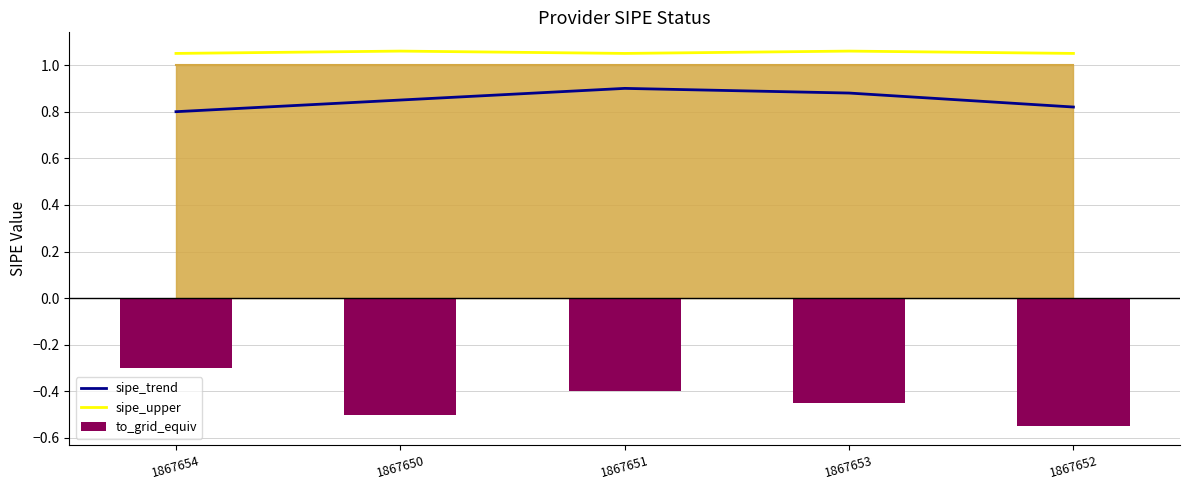

Rank the series by their maximum value, from lowest to highest.

to_grid_equiv, sipe_trend, sipe_upper